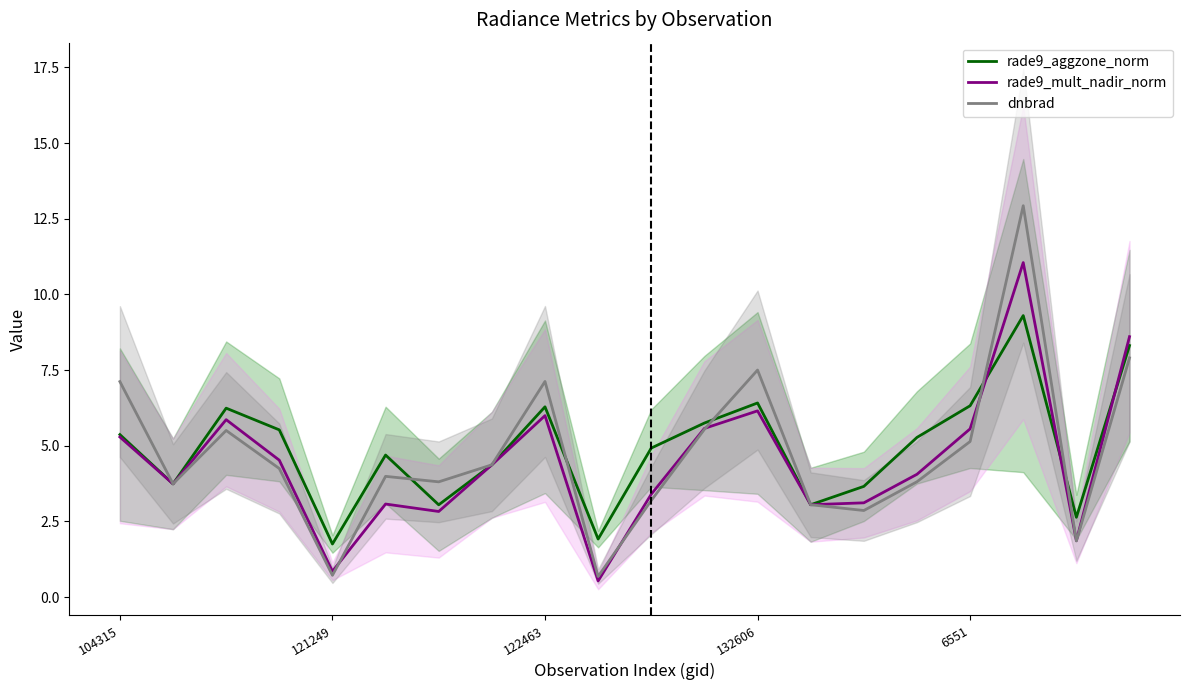

Between 5 and 19, which series saw the biggest shift?

rade9_mult_nadir_norm